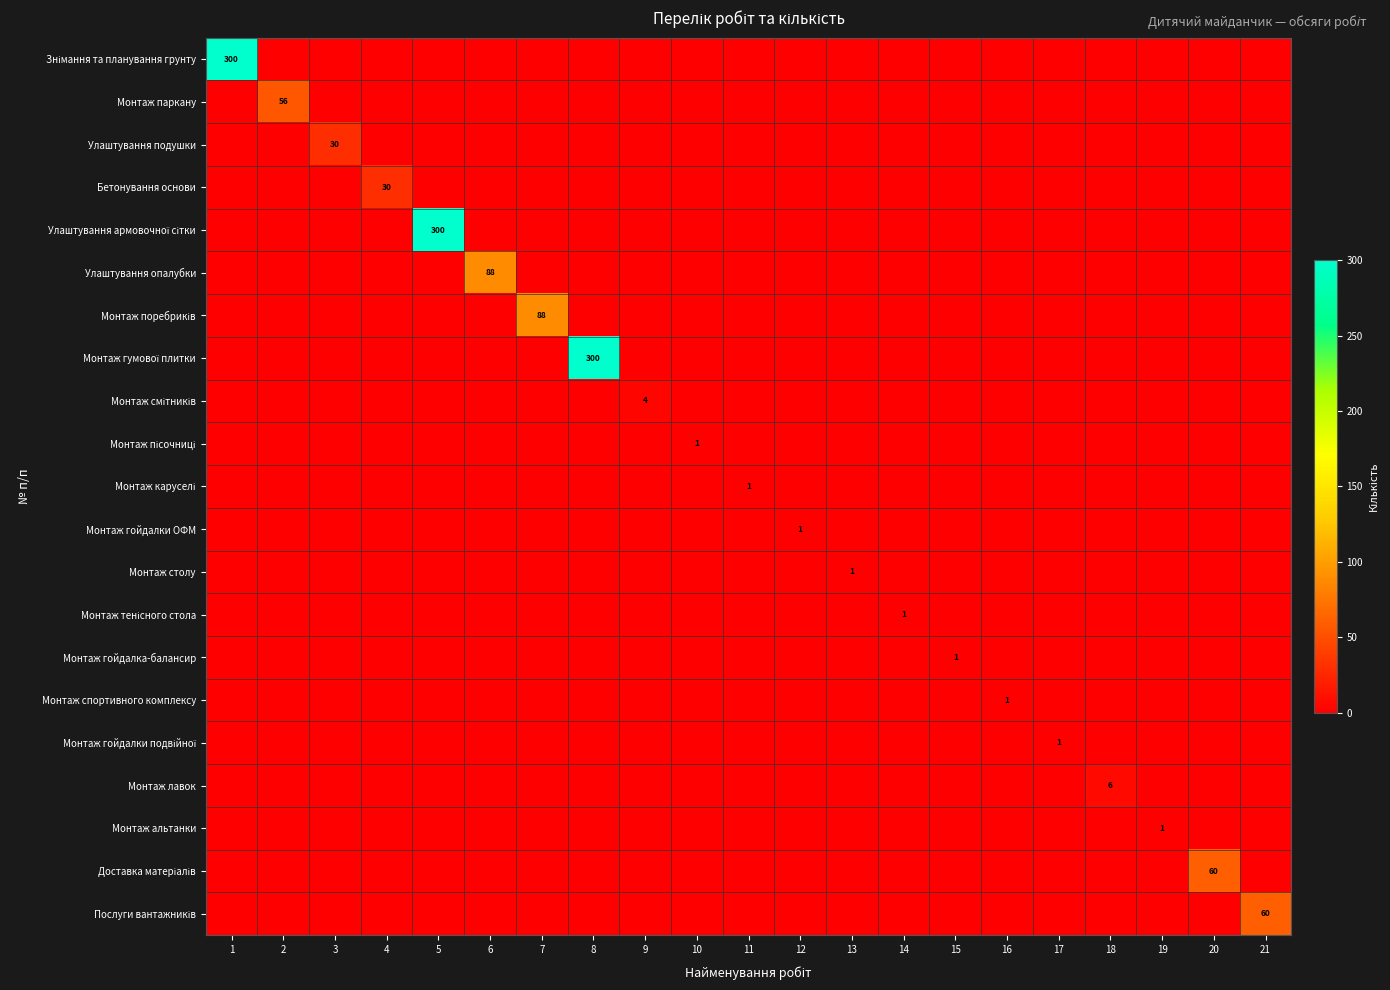

How many positive values does the Монтаж лавок series have?

1